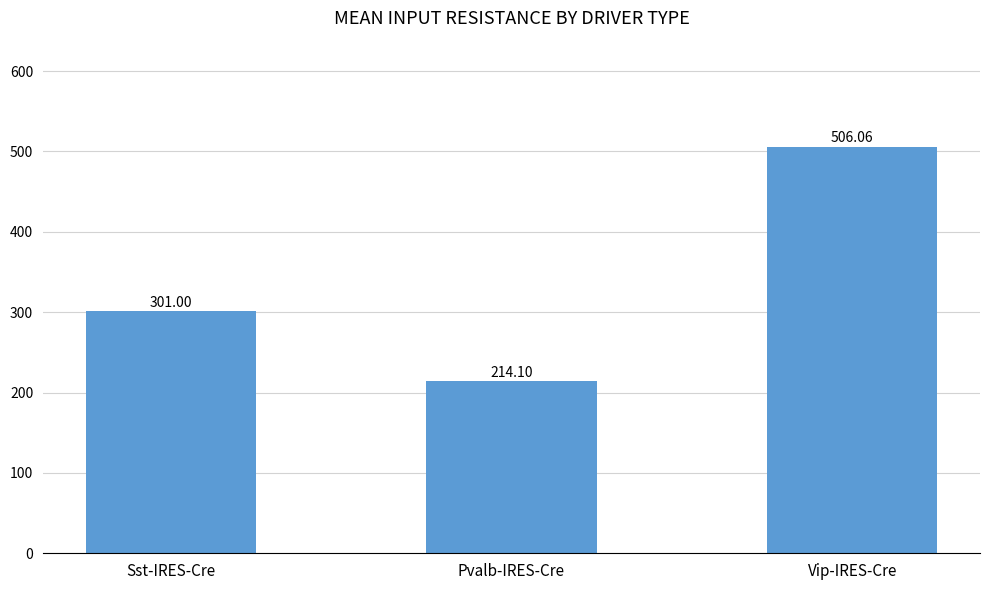

At which category does the chart reach its minimum across all series?

Pvalb-IRES-Cre